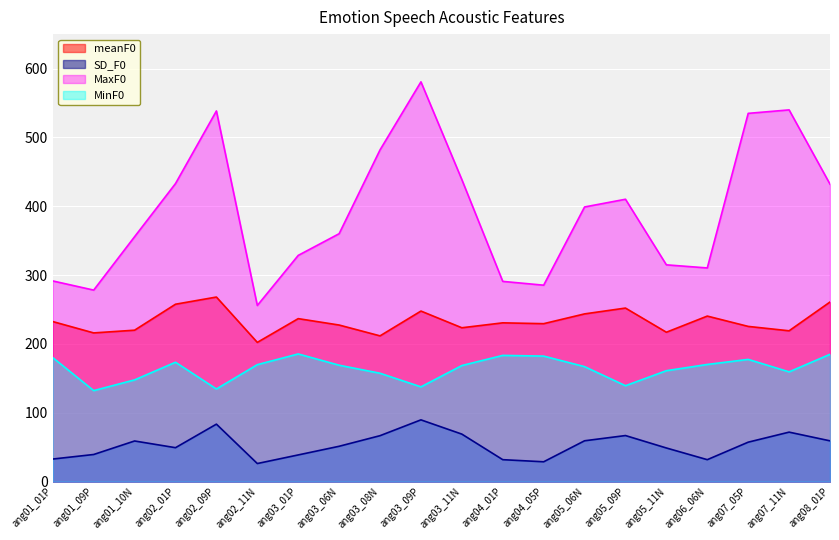

What is the label of the 5th point from the right?

ang05_11N